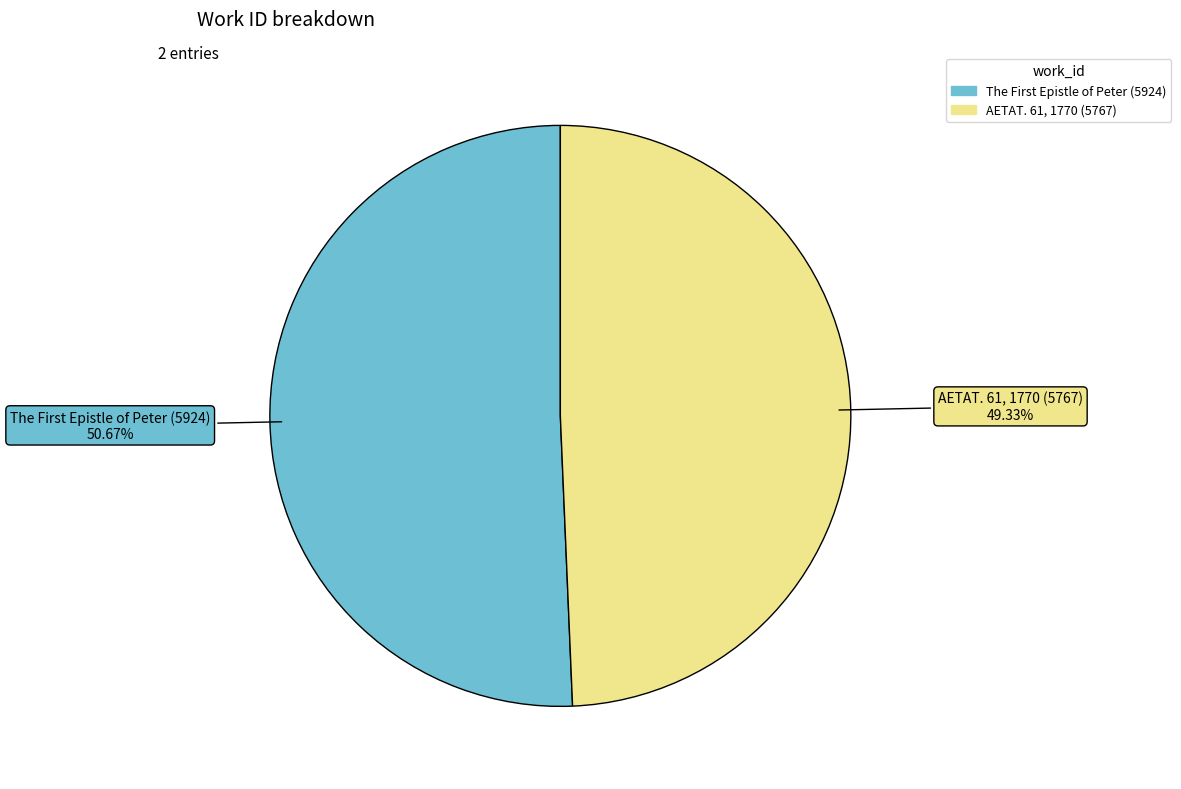

What percentage is the AETAT. 61, 1770 (5767) slice, to the nearest percent?

49%